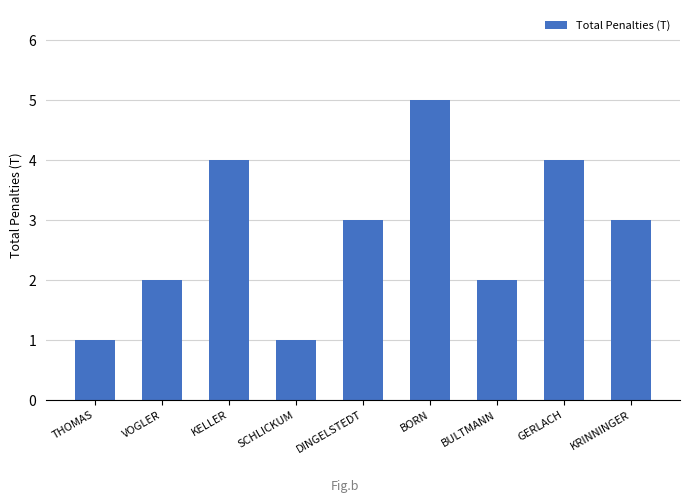

Which label corresponds to the largest value in the chart?

BORN